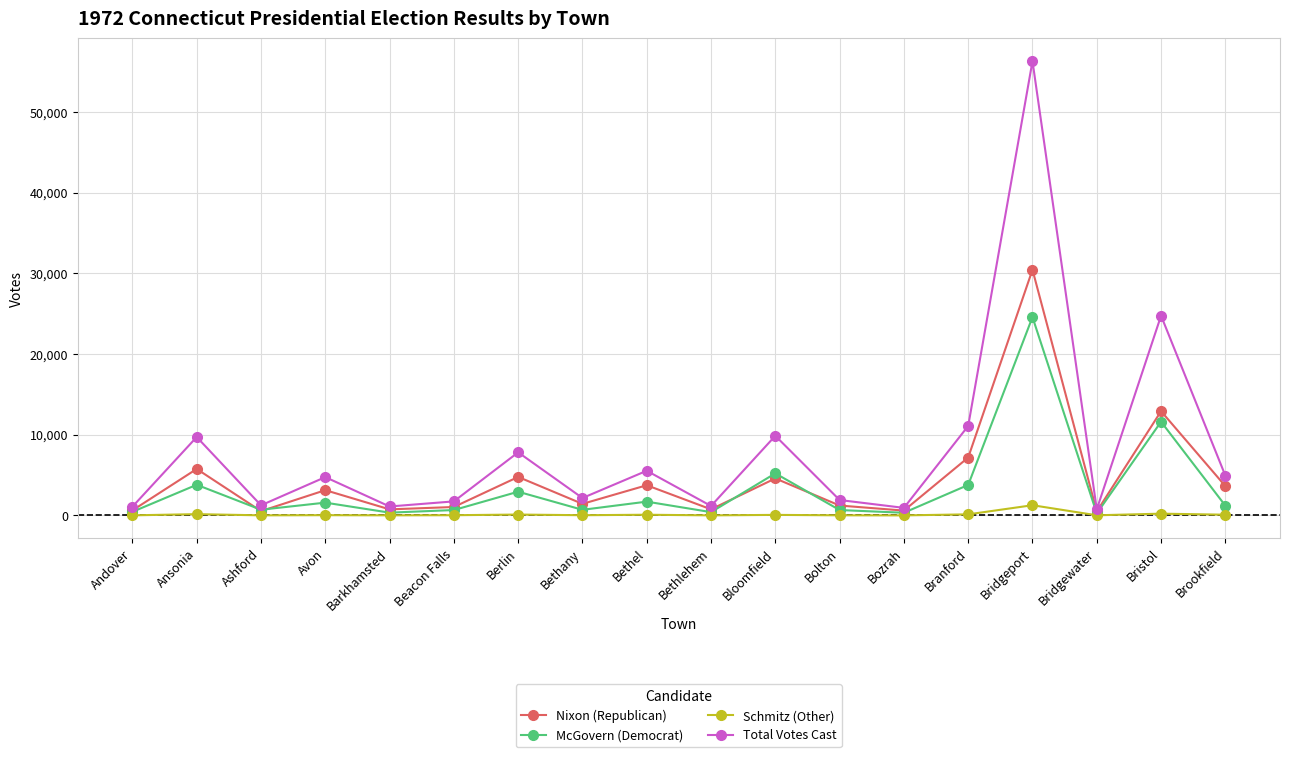

True or false: McGovern (Democrat) and Total Votes Cast cross at least once.

False